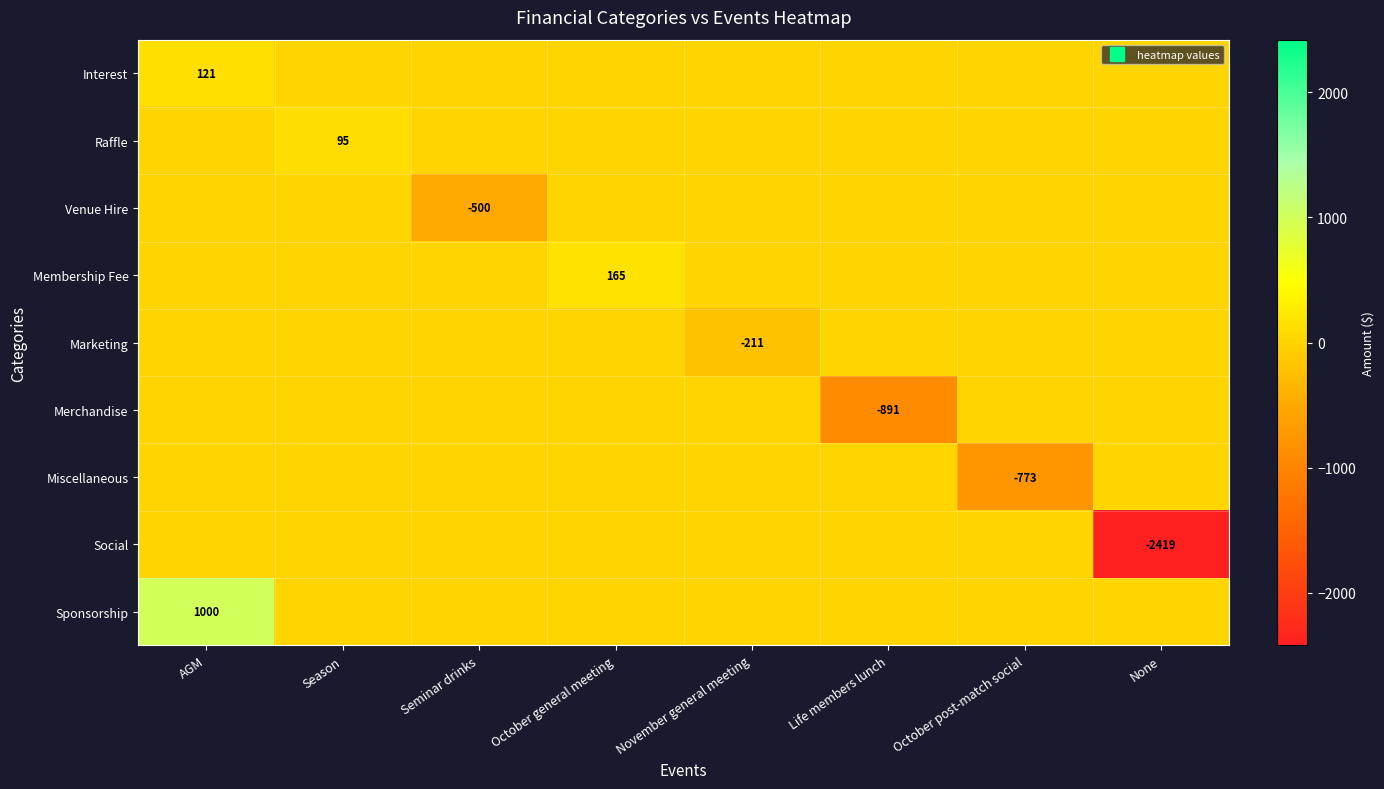

True or false: Raffle has a value of 0.0 at Life members lunch.

True